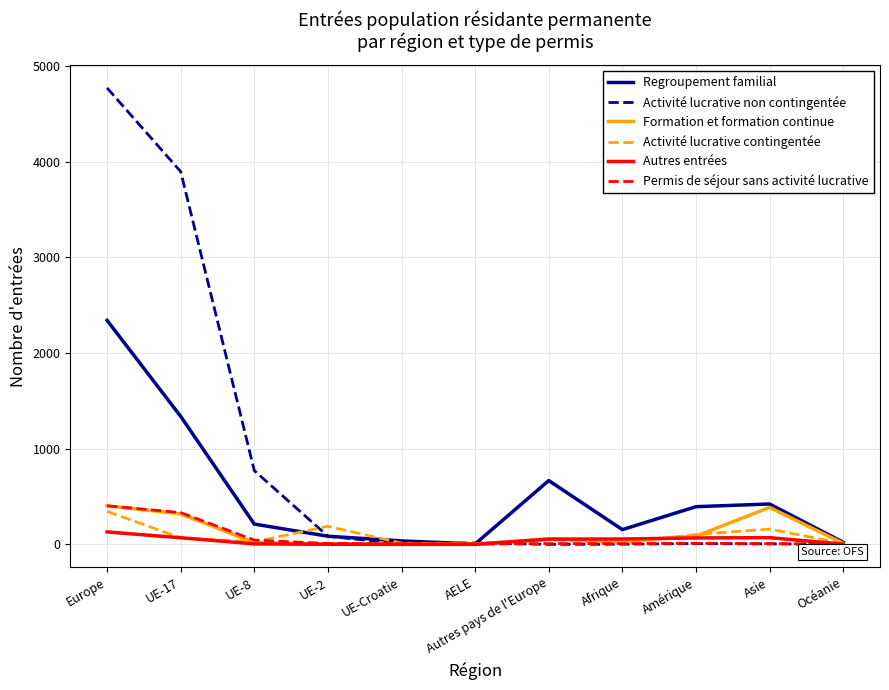

What is the minimum value for Regroupement familial?

4